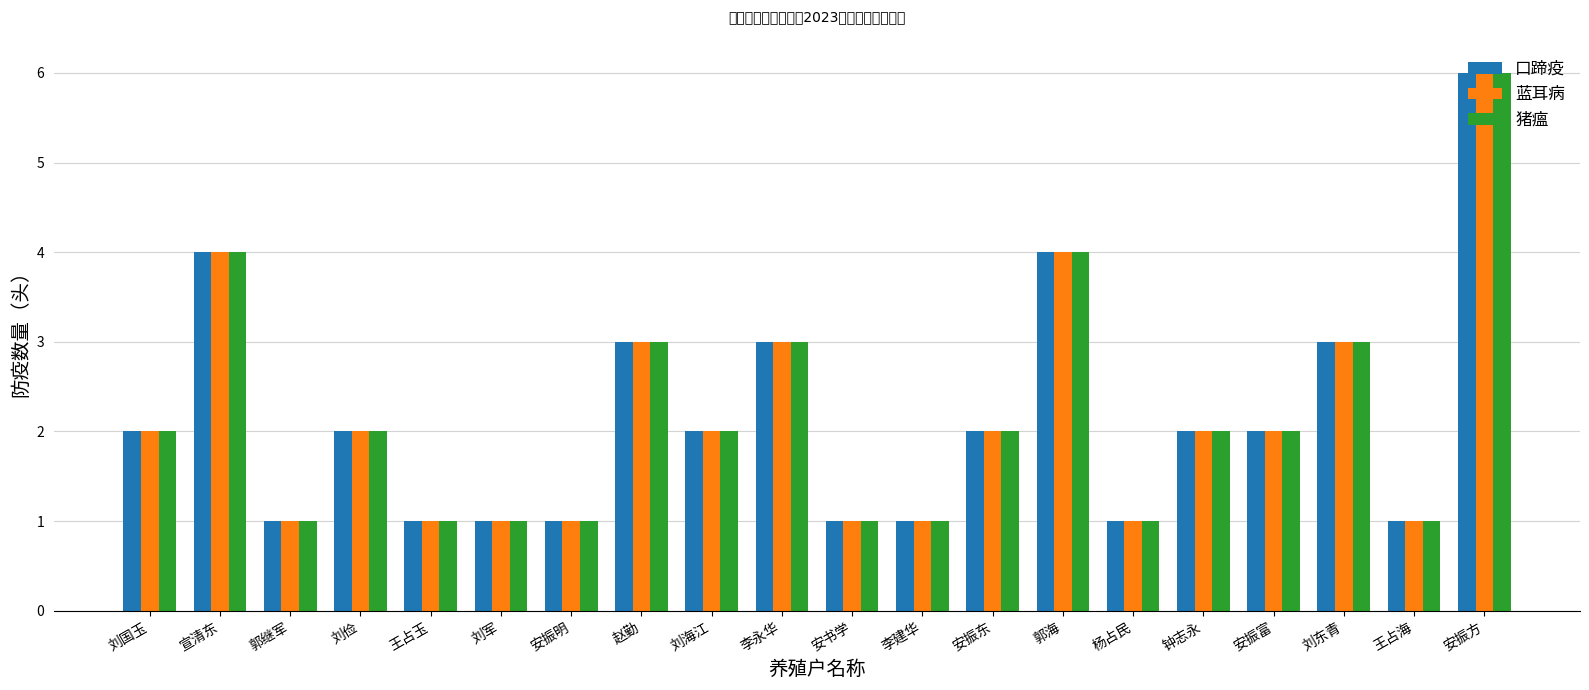

What is the total value across all series at 宣清东?

12